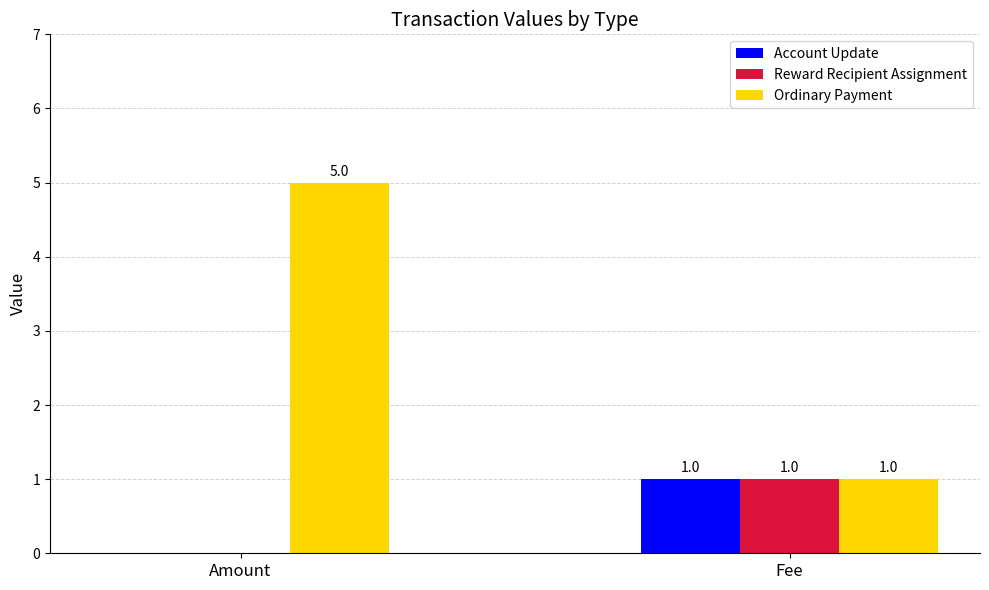

The value of Reward Recipient Assignment at Amount is -1. True or false?

False